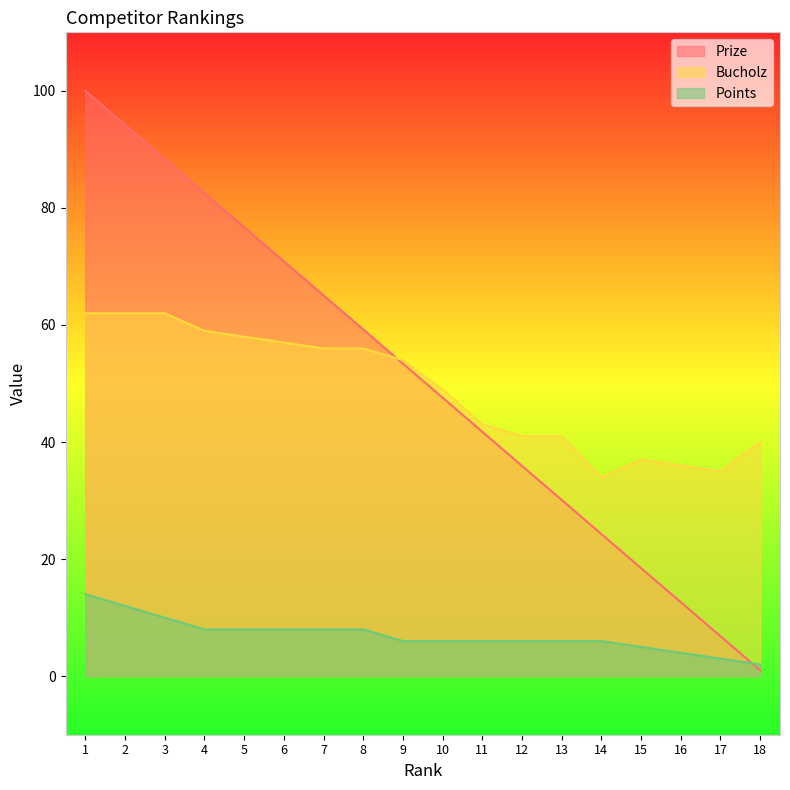

Where is the first local minimum for Bucholz?

14